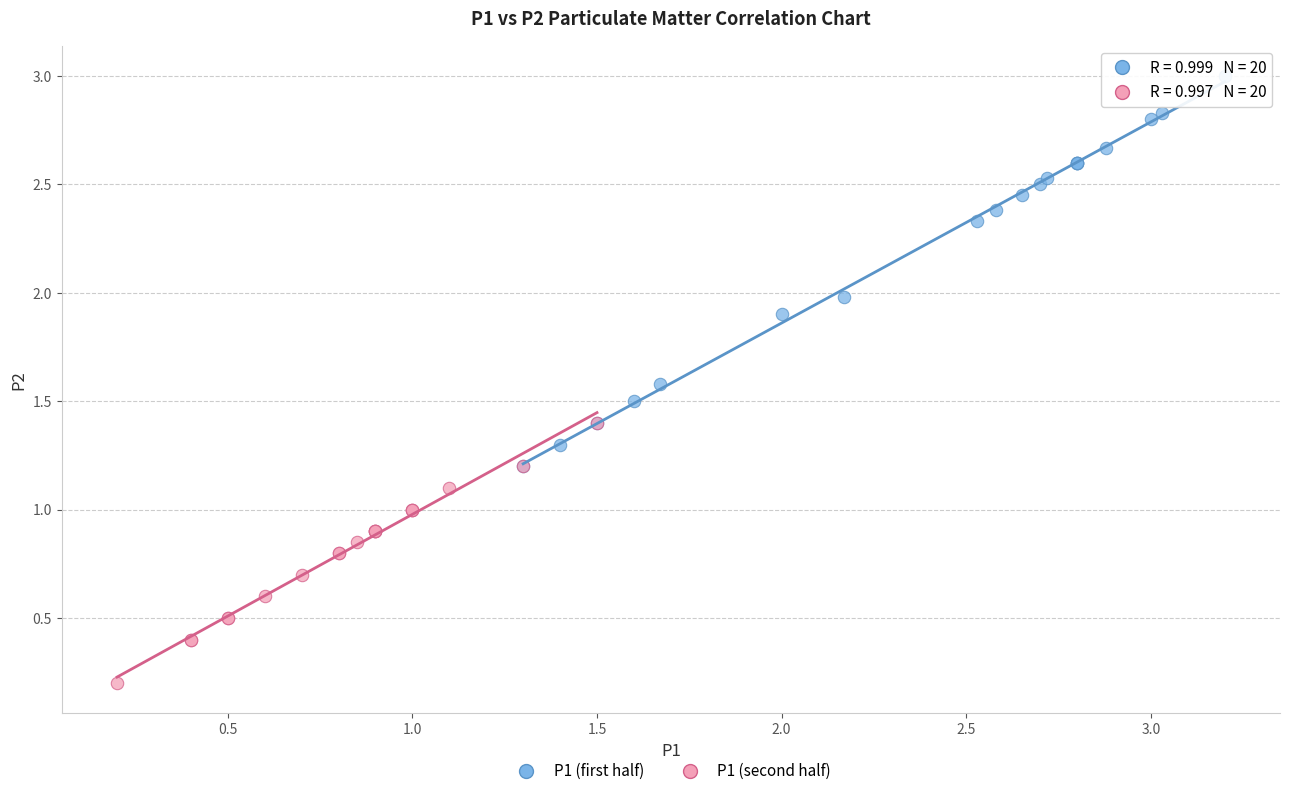

Which series reaches the minimum Y coordinate?

P1 (second half)